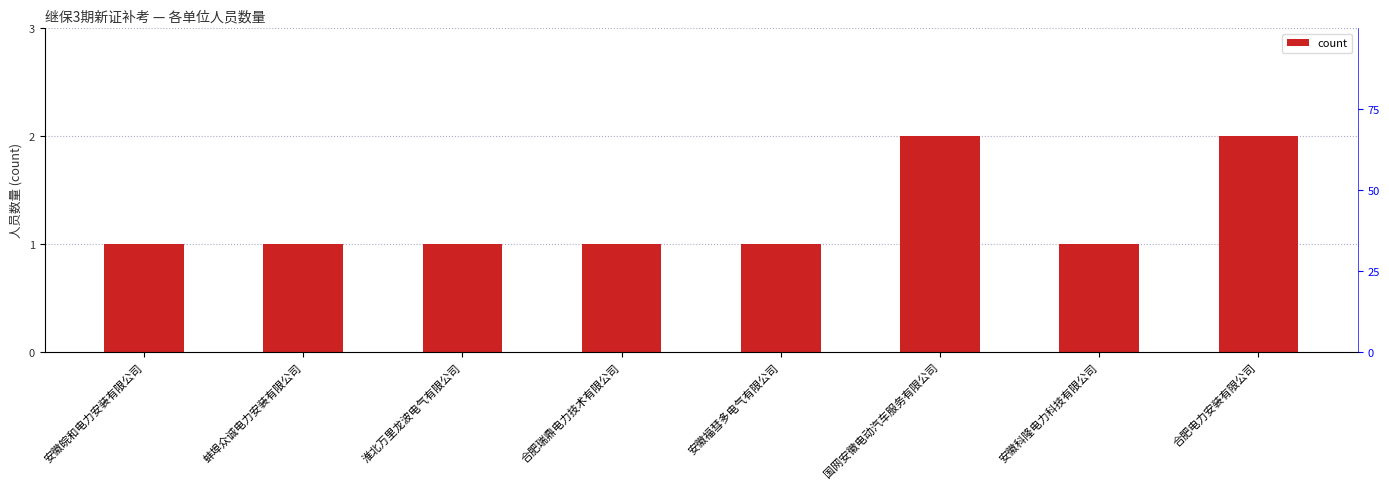

Count the number of data series in this chart.

1